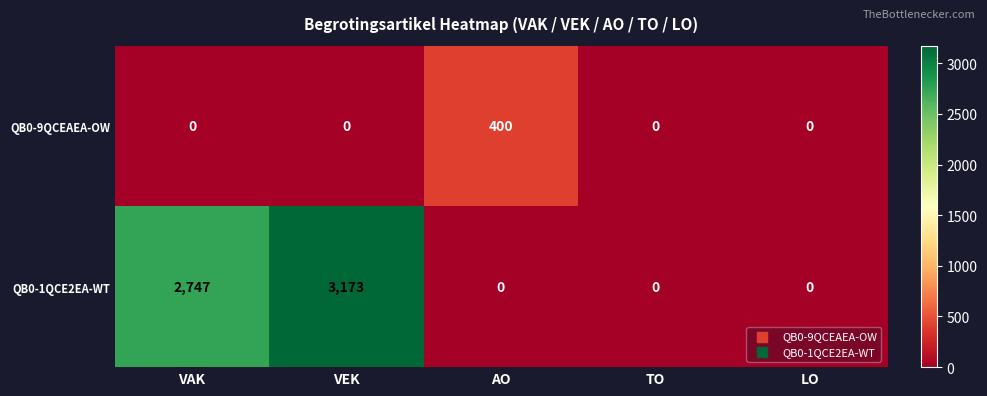

The value of QB0-1QCE2EA-WT at VEK is 1854. True or false?

False